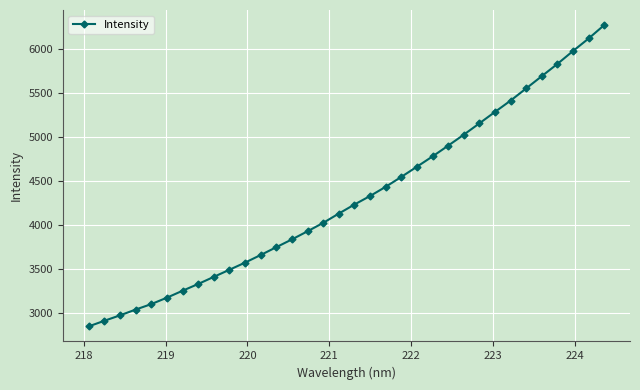

What is the maximum value shown in the chart?

6266.8